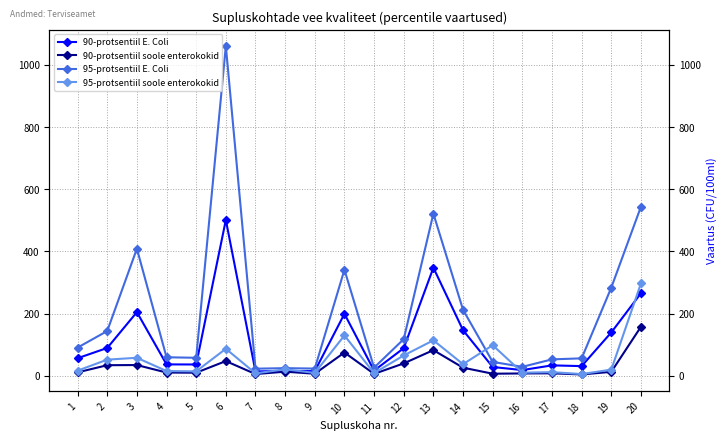

List the labels in order of 90-protsentiil soole enterokokid value, largest first.

20, 13, 10, 6, 12, 3, 2, 14, 8, 19, 1, 4, 5, 17, 16, 15, 9, 11, 7, 18